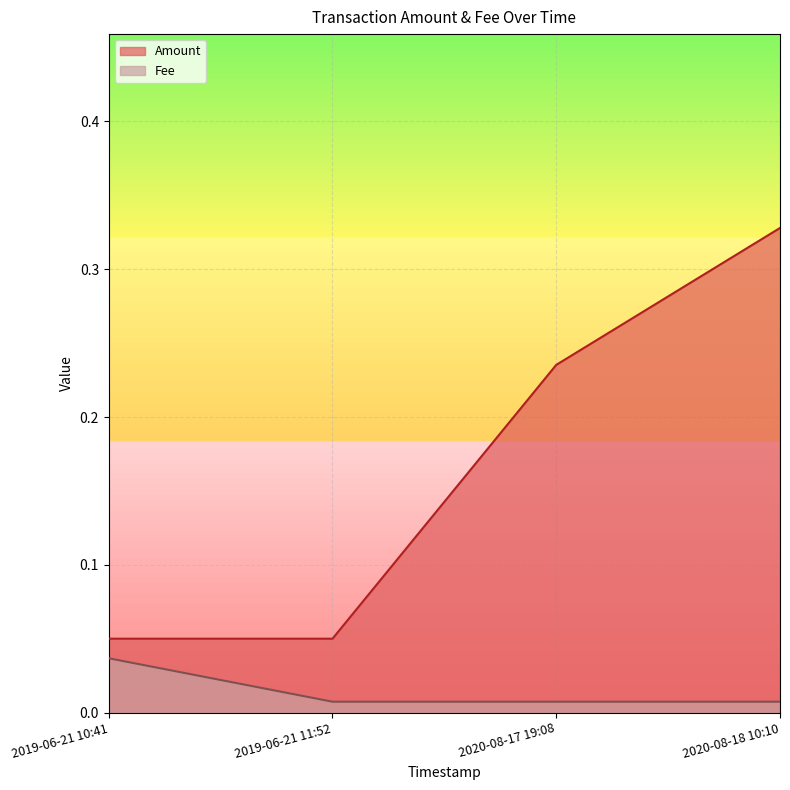

What are all the series names shown in the legend?

Amount, Fee